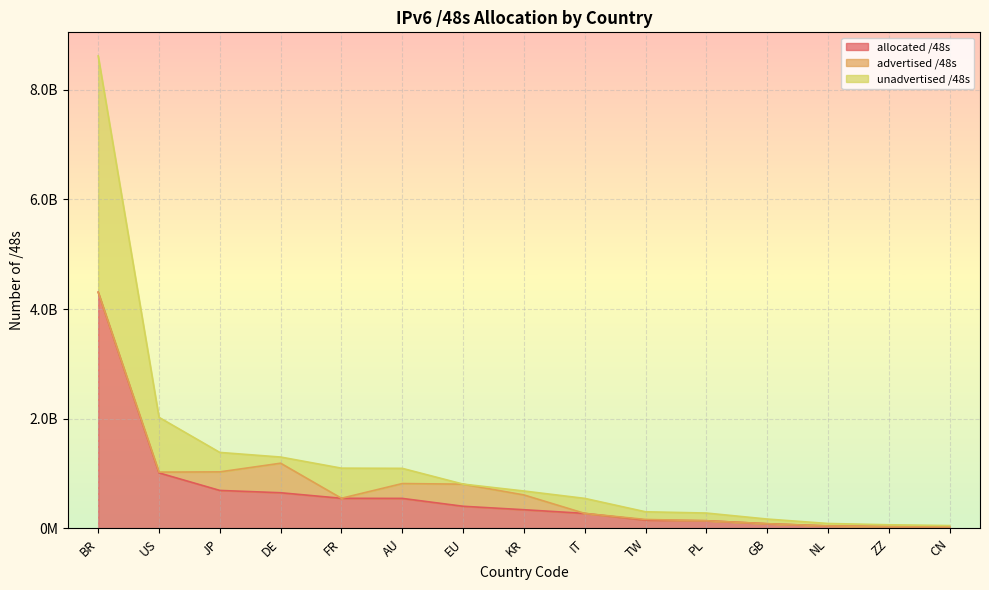

At which label does unadvertised /48s reach its minimum?

CN